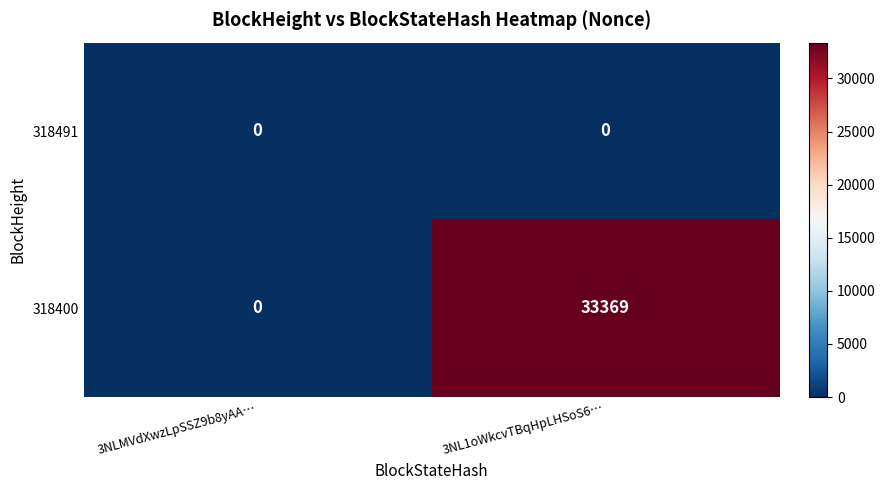

List the series in order of their overall mean, highest first.

318400, 318491